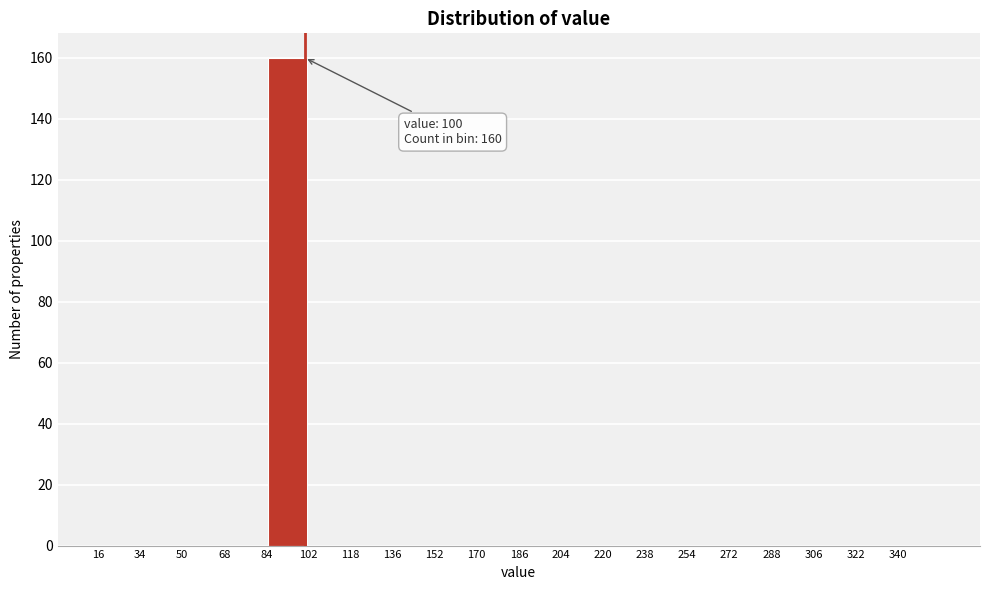

Over which range of the x-axis is the bar tallest?

84.5 to 101.5